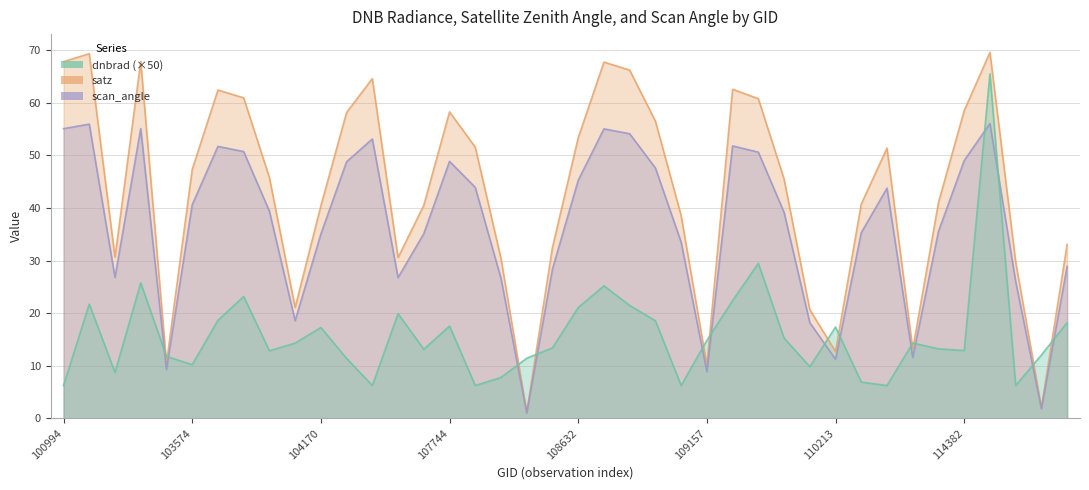

How many series are shown in this chart?

3